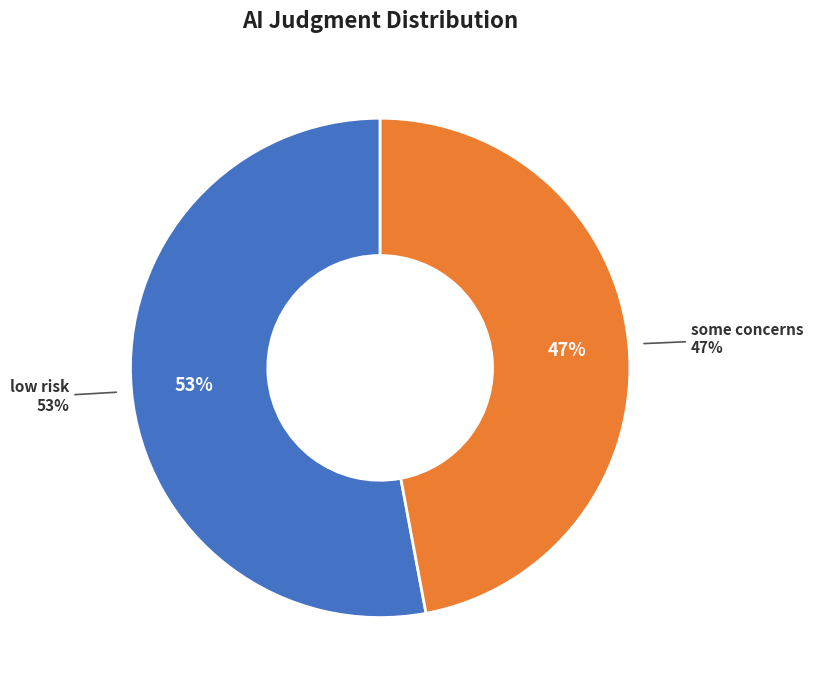

Rank the categories by value from lowest to highest.

some concerns, low risk